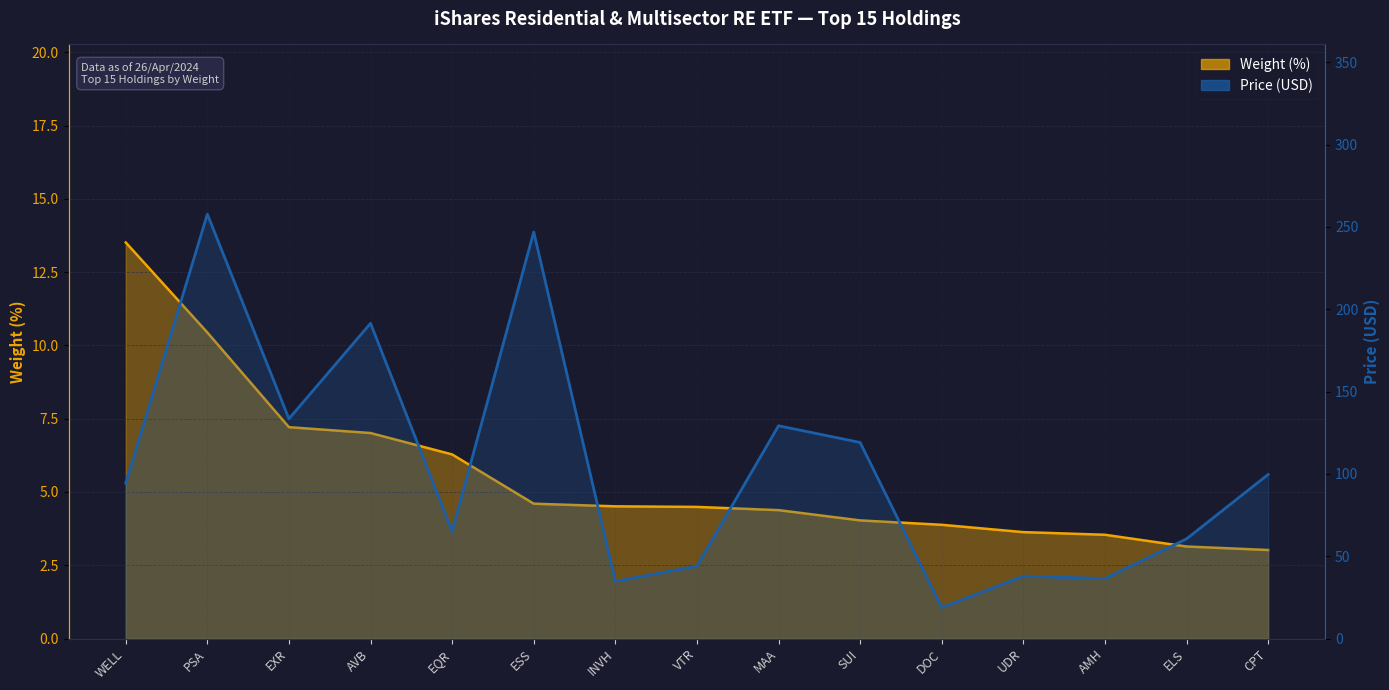

What is the maximum value for Price?

257.7